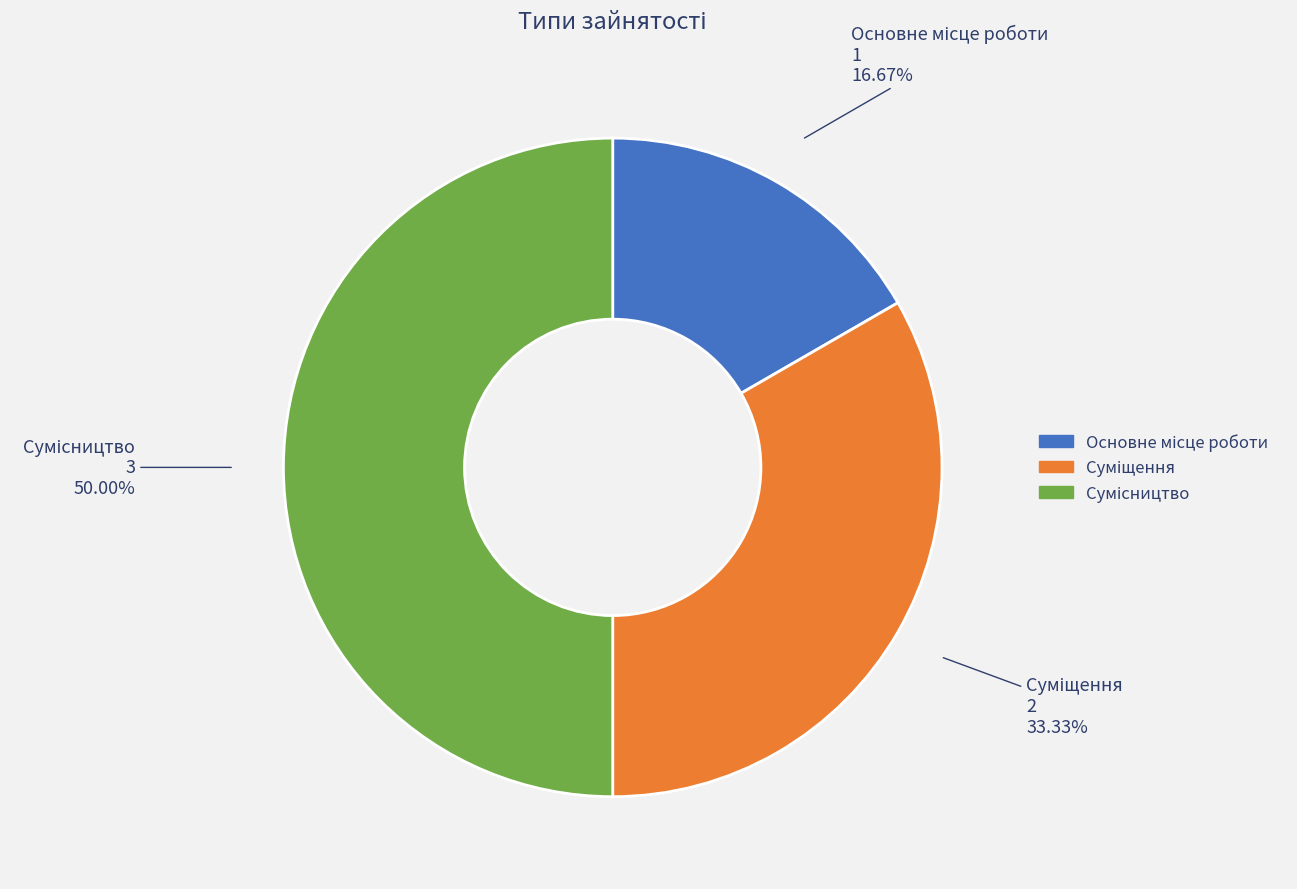

How many segments does this pie chart have?

3